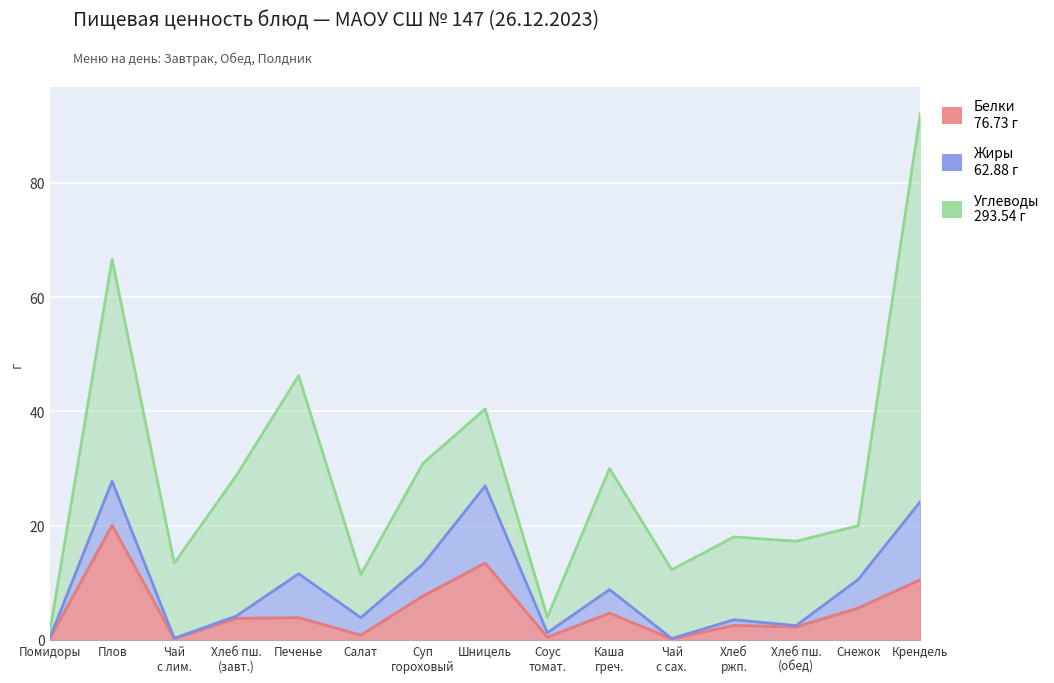

Reading left to right, extract all data points from this chart.

Белки: Помидоры свежие порционные=0.3	Плов из мяса птицы=20.1	Чай с лимоном=0.2	Хлеб пшеничный (завтрак)=3.8	Печенье=3.9	Салат из белокочанной капусты=0.9	Суп гороховый=7.7	Шницель=13.5	Соус томатный=0.5	Каша гречневая вязкая=4.7	Чай с сахаром=0.2	Хлеб ржано-пшеничный=2.5	Хлеб пшеничный (обед)=2.3	Снежок=5.6	Крендель сахарный=10.6
Жиры: Помидоры свежие порционные=0.1	Плов из мяса птицы=7.7	Чай с лимоном=0.1	Хлеб пшеничный (завтрак)=0.4	Печенье=7.7	Салат из белокочанной капусты=3.1	Суп гороховый=5.5	Шницель=13.5	Соус томатный=0.8	Каша гречневая вязкая=4.1	Чай с сахаром=0.1	Хлеб ржано-пшеничный=1.0	Хлеб пшеничный (обед)=0.2	Снежок=5.0	Крендель сахарный=13.7
Углеводы: Помидоры свежие порционные=1.1	Плов из мяса птицы=38.8	Чай с лимоном=13.2	Хлеб пшеничный (завтрак)=24.6	Печенье=34.6	Салат из белокочанной капусты=7.5	Суп гороховый=17.7	Шницель=13.5	Соус томатный=2.7	Каша гречневая вязкая=21.2	Чай с сахаром=12.0	Хлеб ржано-пшеничный=14.5	Хлеб пшеничный (обед)=14.8	Снежок=9.4	Крендель сахарный=67.9